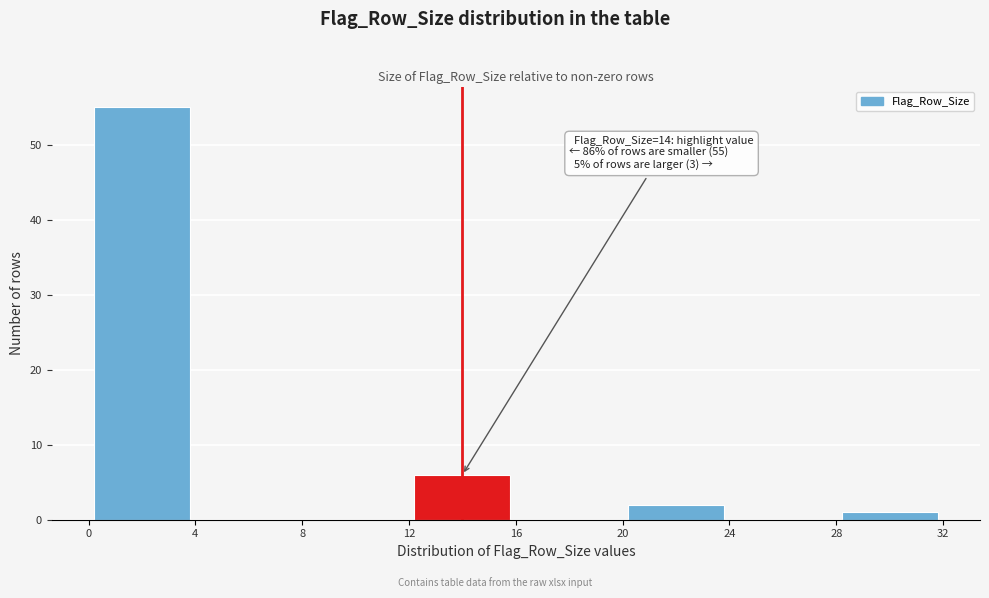

Which range on the x-axis has the tallest bar?

0 to 4